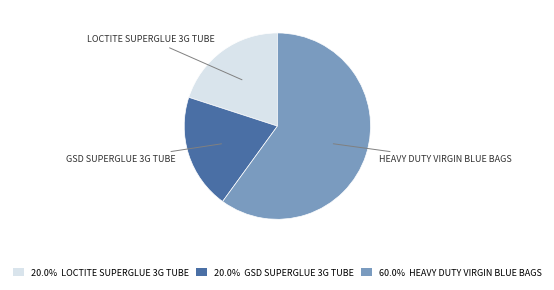

Do 20.0% LOCTITE SUPERGLUE 3G TUBE and 60.0% HEAVY DUTY VIRGIN BLUE BAGS together represent more than half of the pie?

Yes